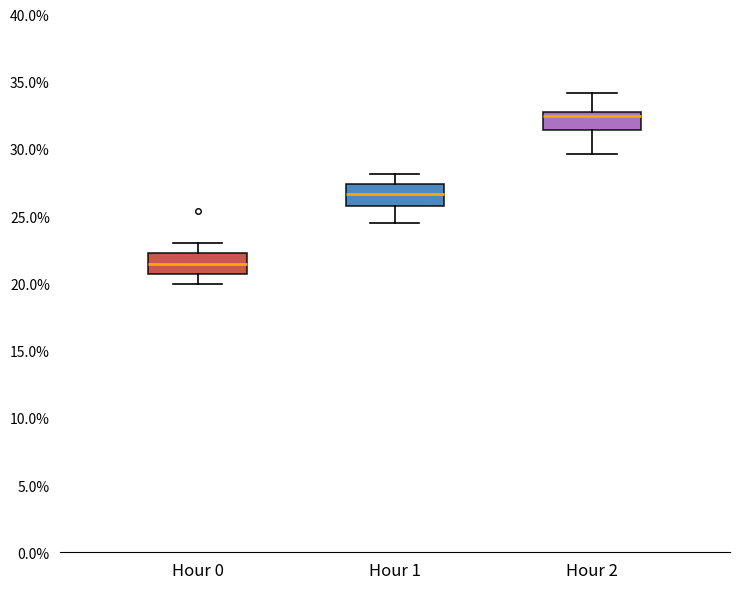

Reading left to right, read every box against the y-axis: the position of its median line, the range the box covers, and the ends of its whiskers. The values are not printed on the chart, so give them approximately, as read against the axis.

Hour 0: median 21.5, box 20.5 to 22.5, whiskers 20.0 to 23.0
Hour 1: median 26.5, box 25.5 to 27.5, whiskers 24.5 to 28.0
Hour 2: median 32.5, box 31.5 to 33.0, whiskers 29.5 to 34.0